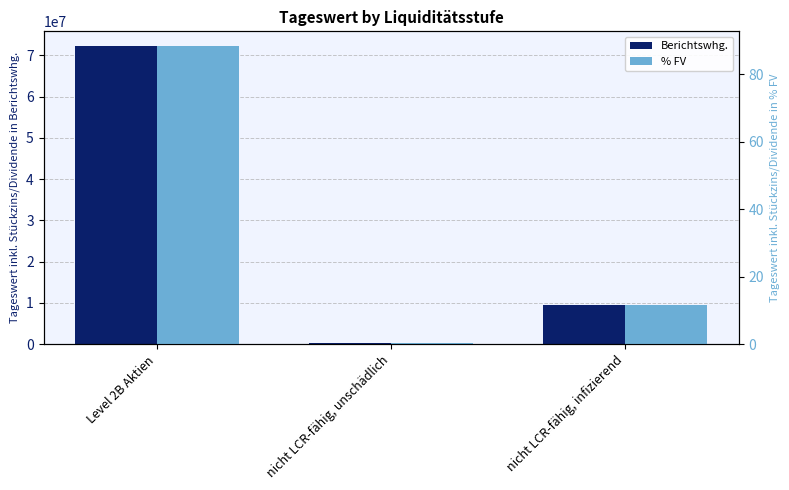

What is the approximate value of Tageswert inkl. Stückzins/Dividende in % FV at nicht LCR-fähig, unschädlich?

0.2